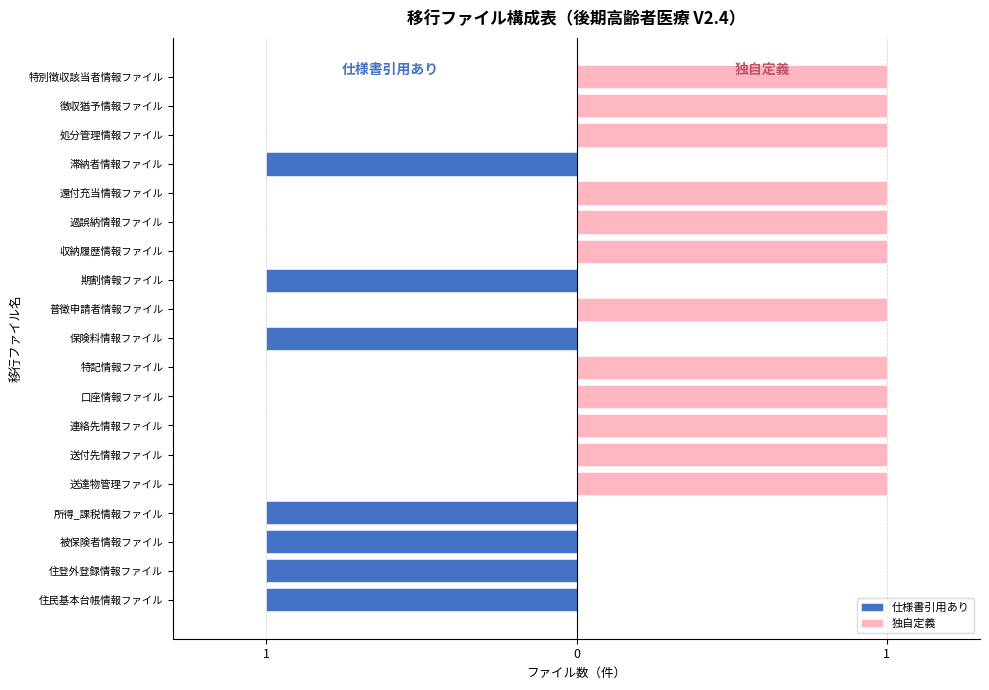

What is the average value of the 独自定義 series?

1